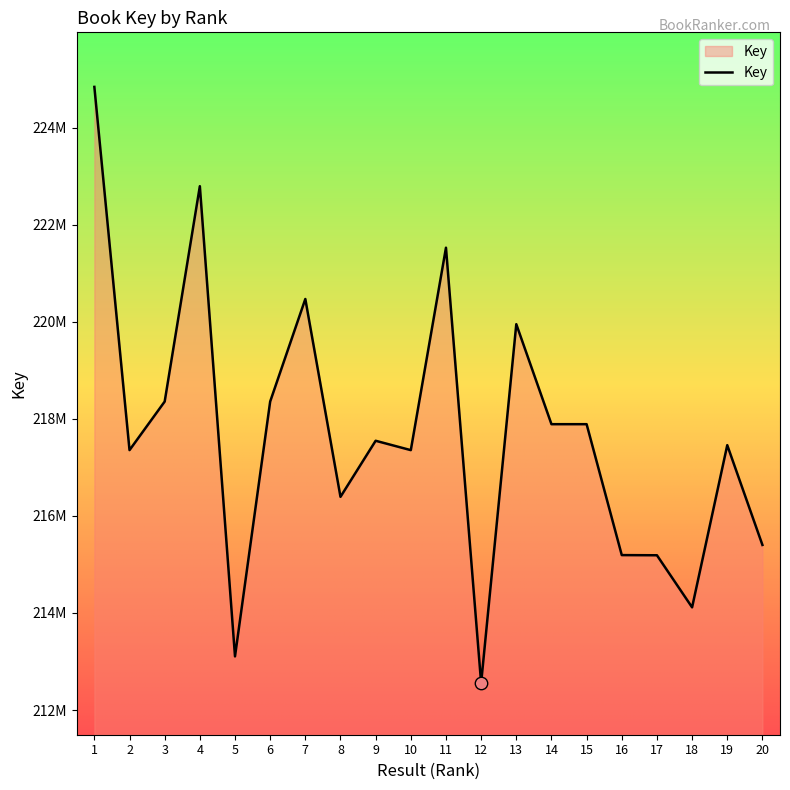

What is the change in value from 2 to 4?

+5437827